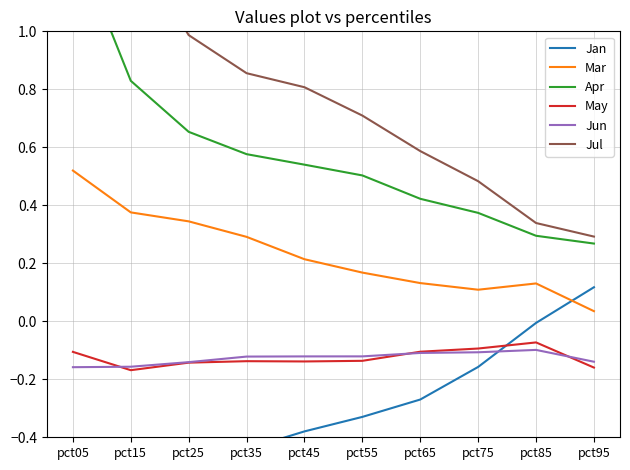

Between pct35 and pct55, which series saw the biggest shift?

Jul